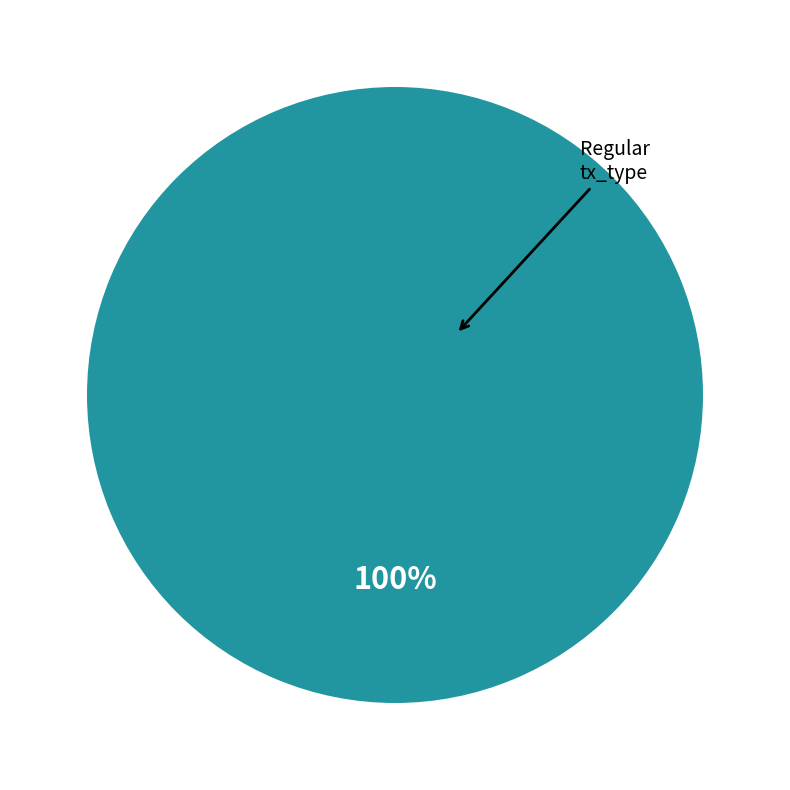

Combined, what portion of the pie is Ticket and Regular?

100.0%